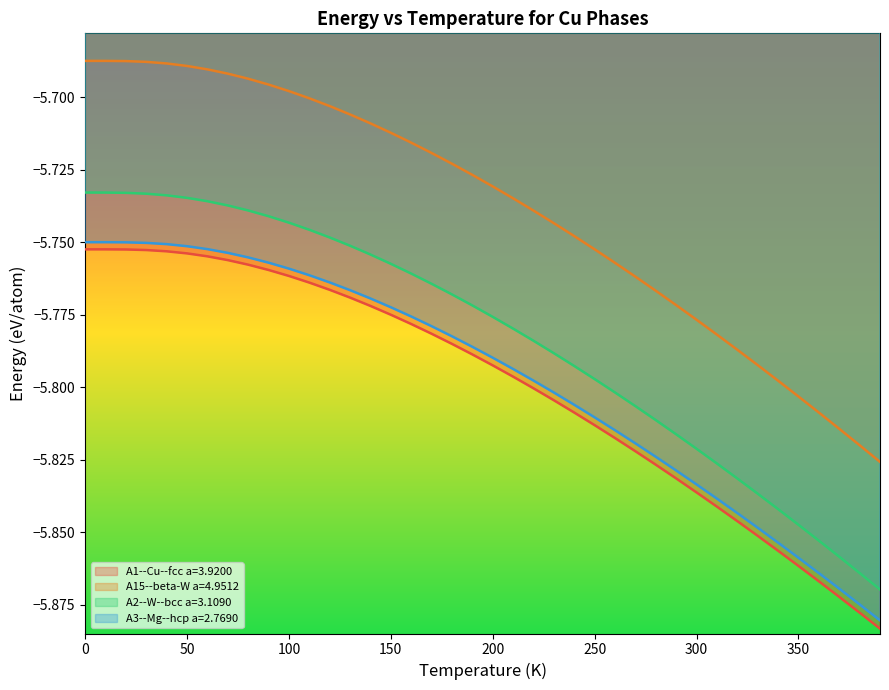

Count the number of categories in the chart.

40